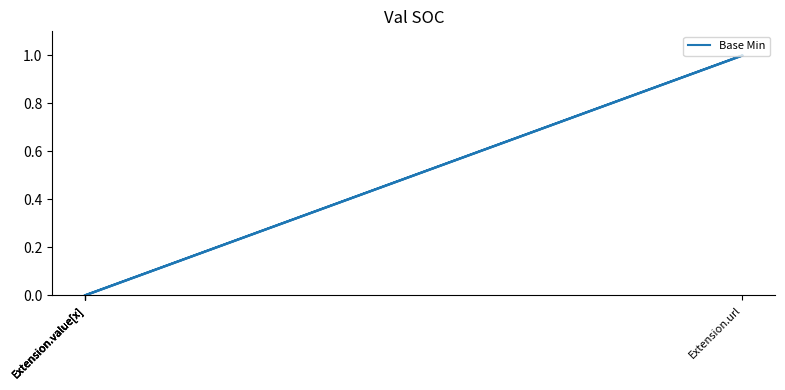

Is this an area chart (filled region under the line)?

No